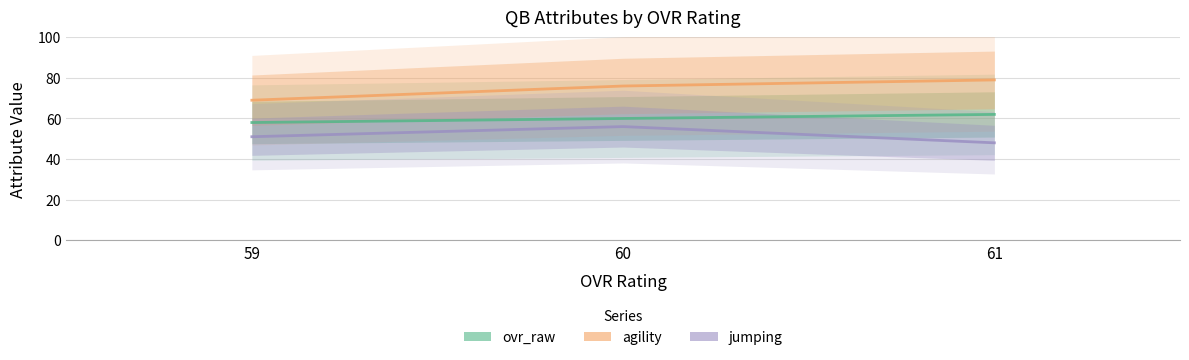

What is the sum of all ovr_raw values?

180